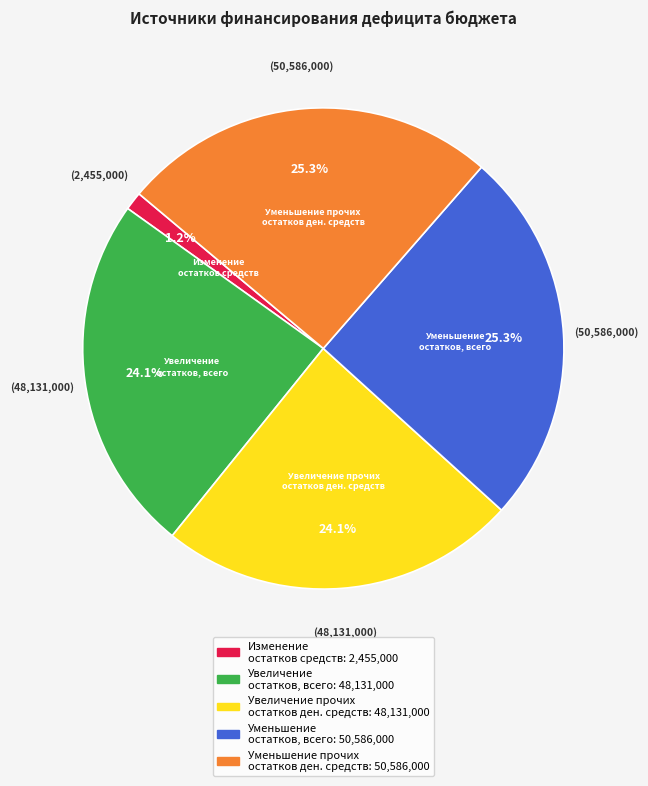

Is there any slice that represents more than half of the pie?

No